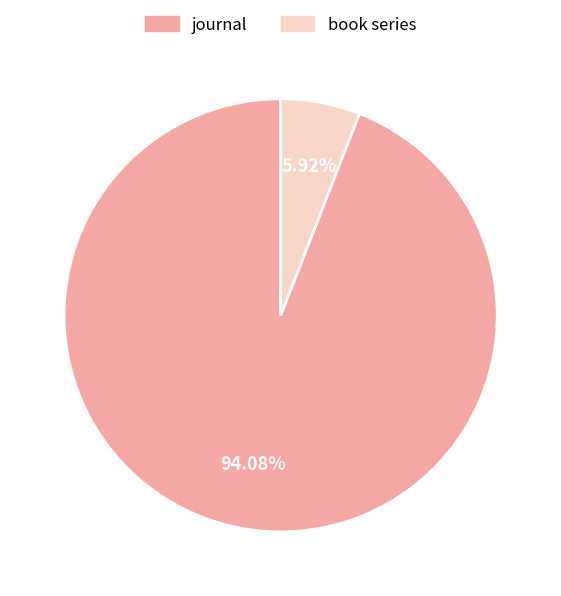

How many segments does this pie chart have?

2